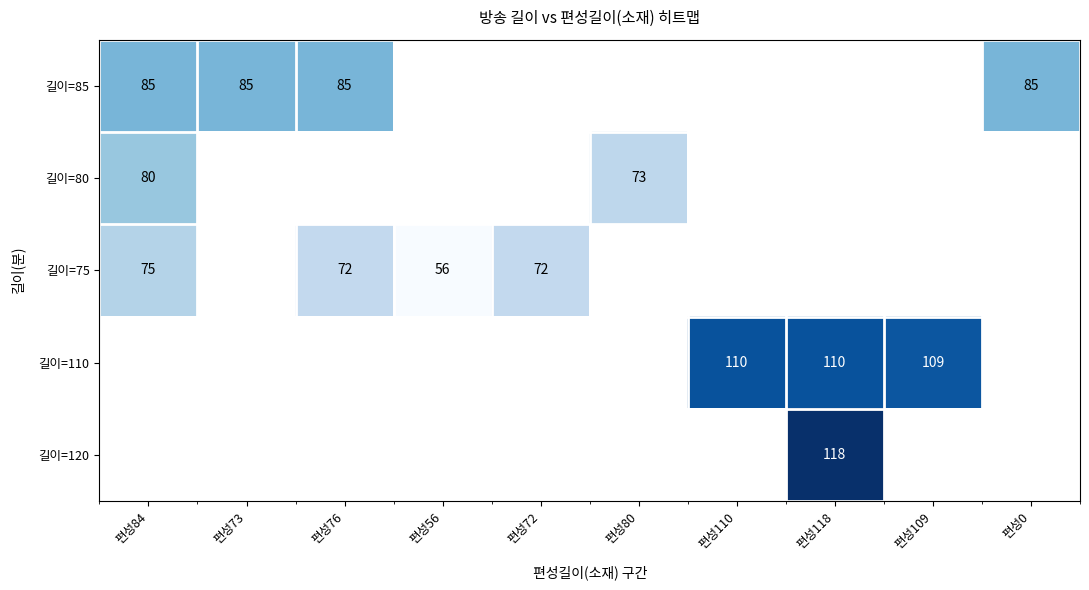

The value of 길이=75 at 편성76 is 124. True or false?

False